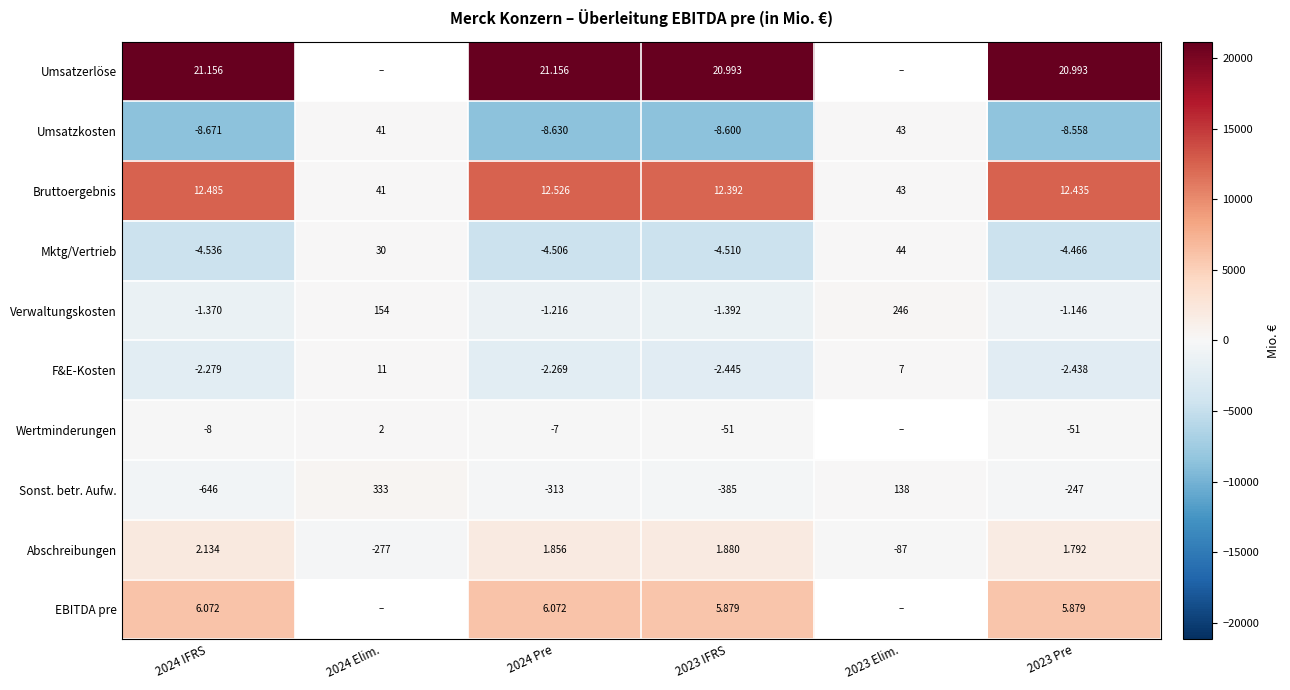

What is the sum of the F&E-Kosten values at 2023 Pre and 2024 Elim.?

-2427.0